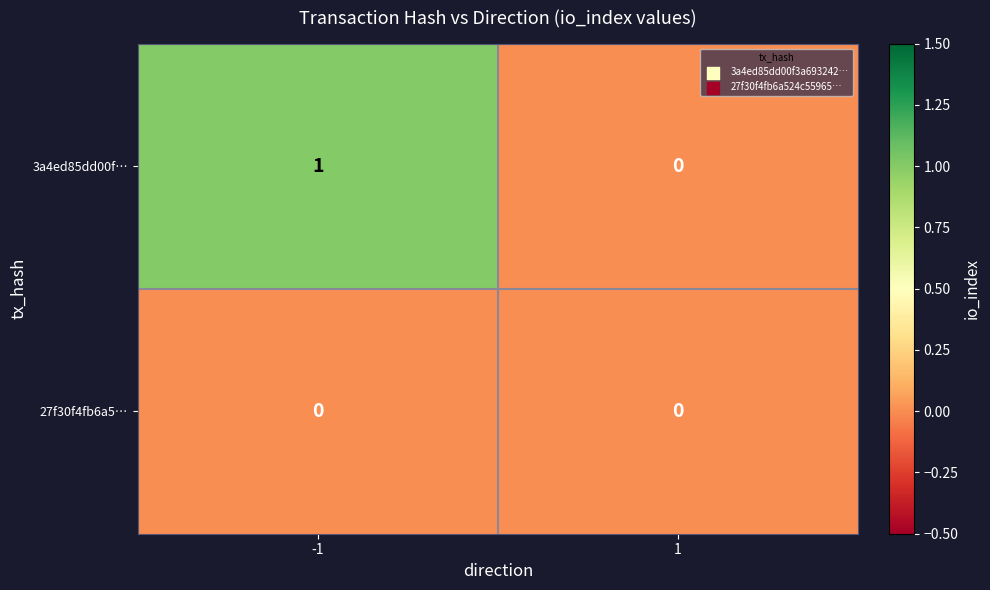

Is it true that 3a4ed85dd00f… equals 0 at 1?

True